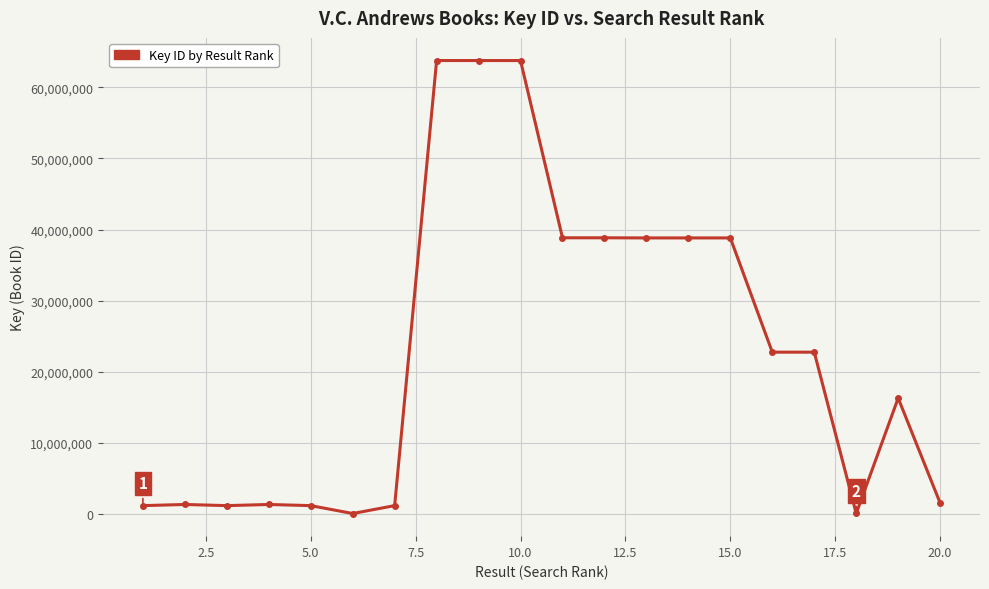

What is the smallest value displayed?

80164